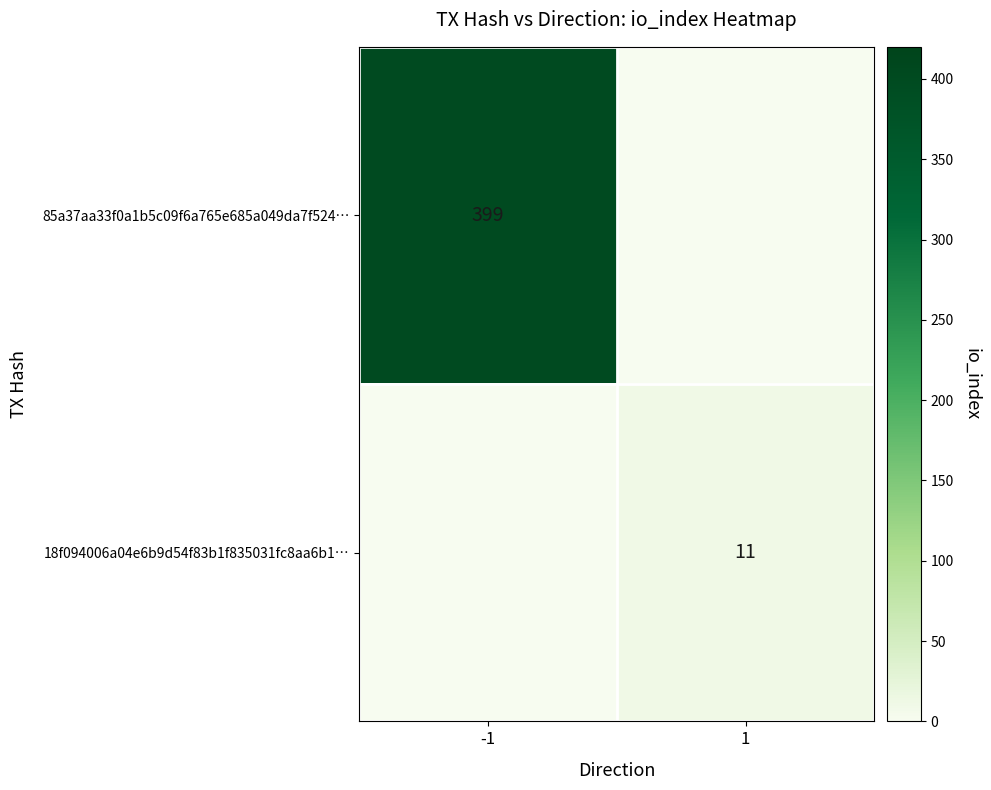

True or false: 85a37aa33f0a1b5c09f6a765e685a049da7f524… has a value of 649 at -1.

False